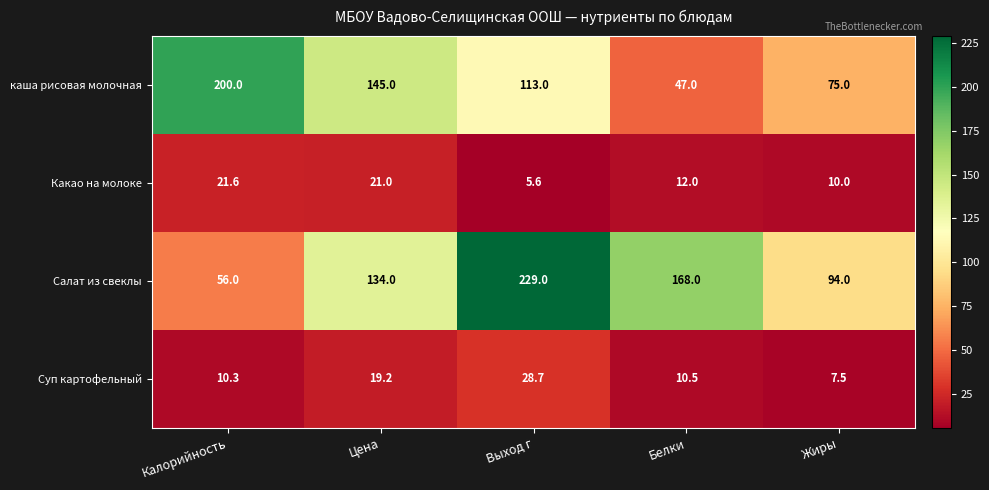

Which series has the widest spread of values?

Салат из свеклы